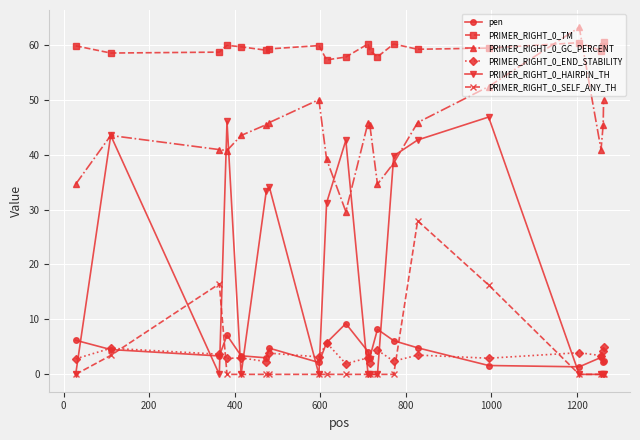

At how many categories does at least one series exceed 18?

20